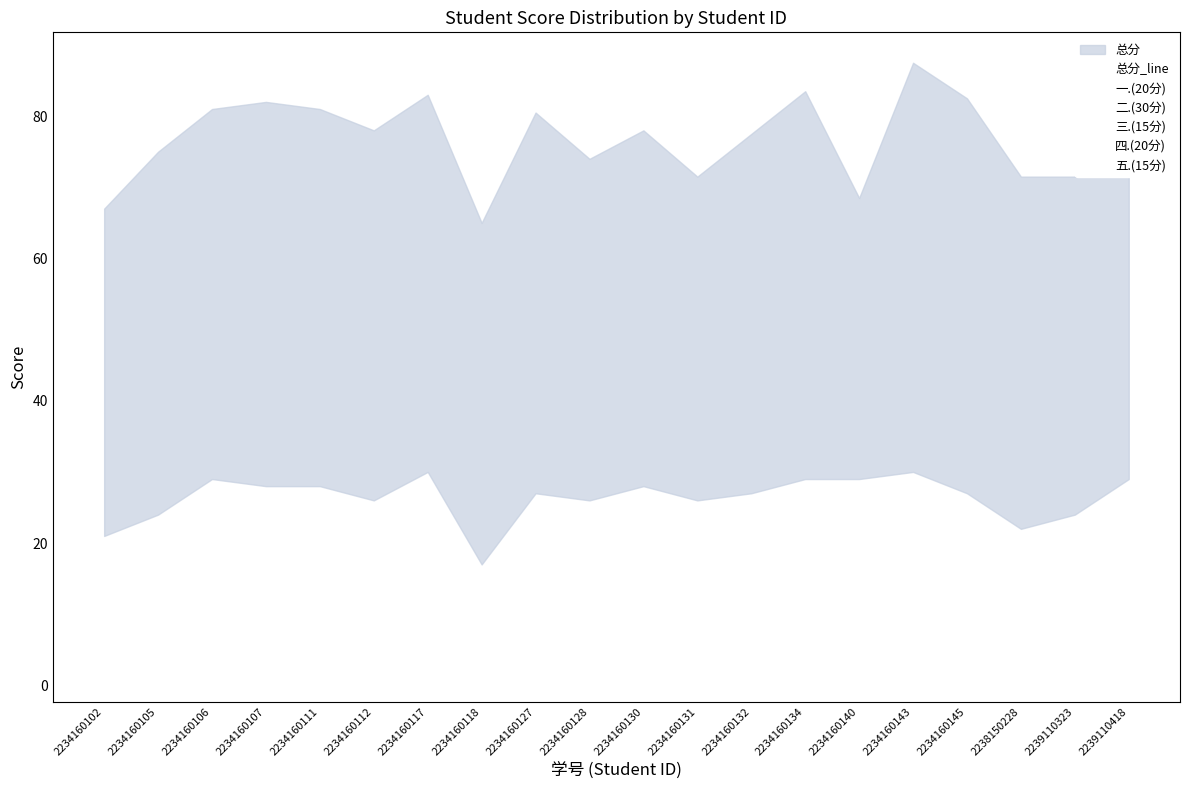

What is the spread (max minus min) of values at 2234160131?

66.5